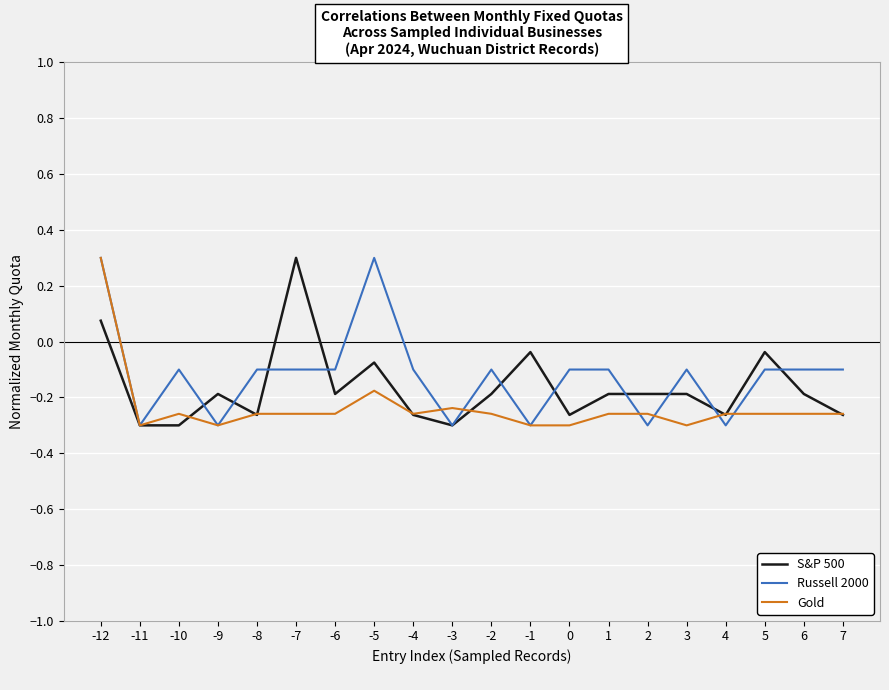

Where is Gold nearest to the value 0?

-5